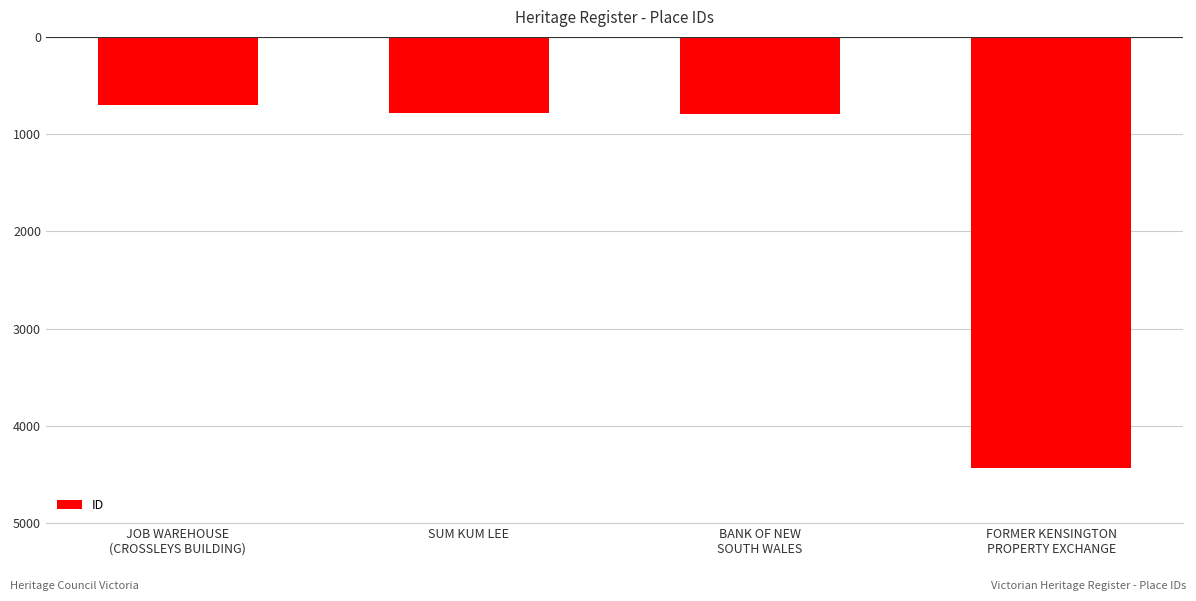

Are the bars horizontal?

No